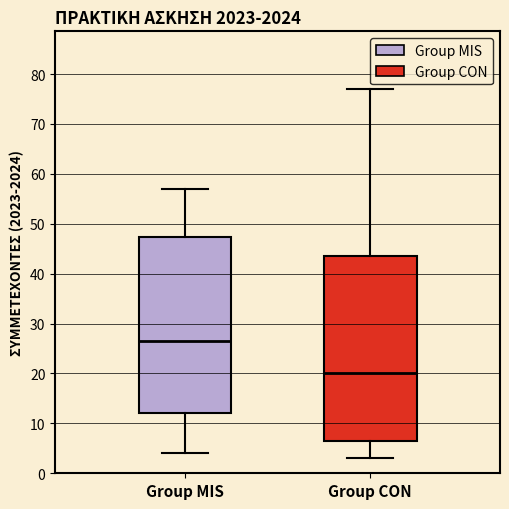

Reading left to right, transcribe this box plot: for each box, give where its median line is, the range the box spans, and where its two whiskers end, as read against the y-axis. The values are not printed on the chart, so give them approximately, as read against the axis.

Group MIS: median 27, box 12 to 47, whiskers 4 to 57
Group CON: median 20, box 7 to 44, whiskers 3 to 77